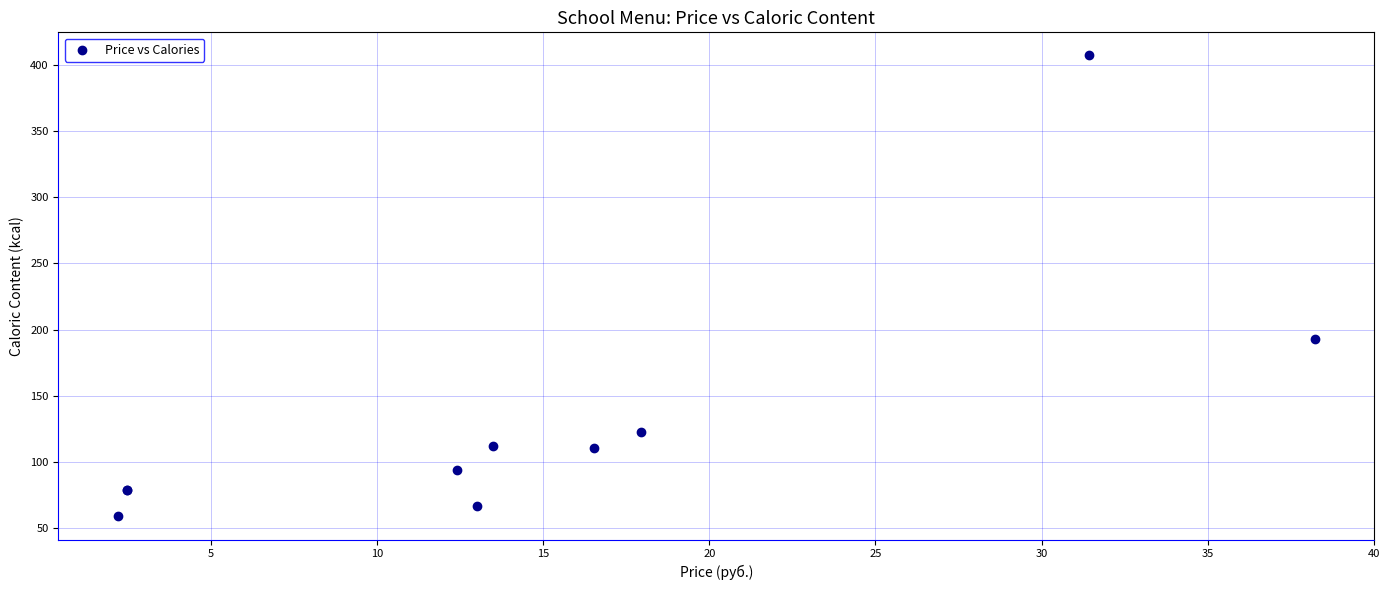

What Y value in the scatter plot is closest to 233?

192.7